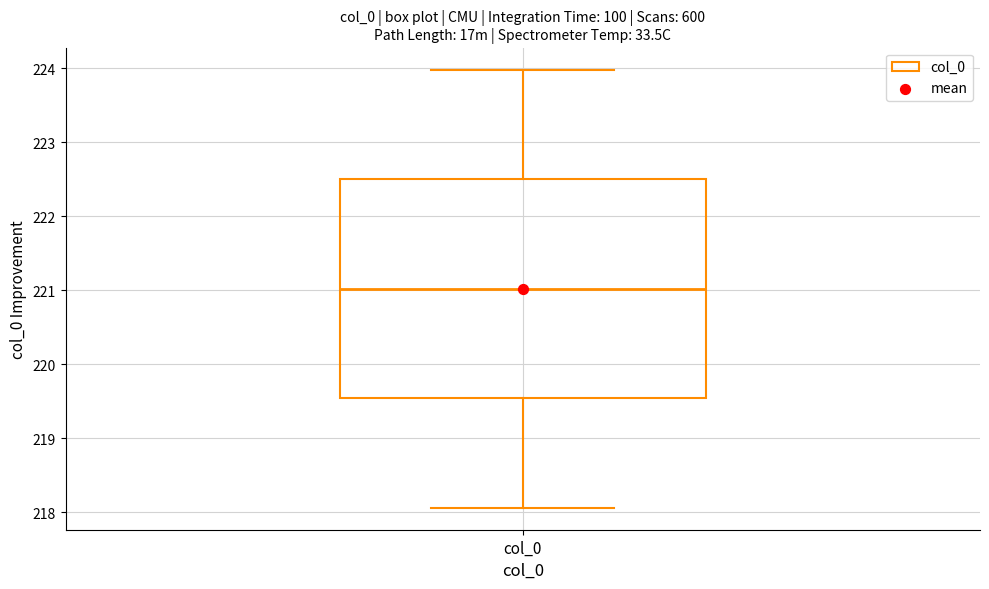

Transcribe this box plot: give where the median line is, the range the box spans, and where the two whiskers end, as read against the y-axis. The values are not printed on the chart, so give them approximately, as read against the axis.

median 221.0, box 219.5 to 222.5, whiskers 218.1 to 224.0